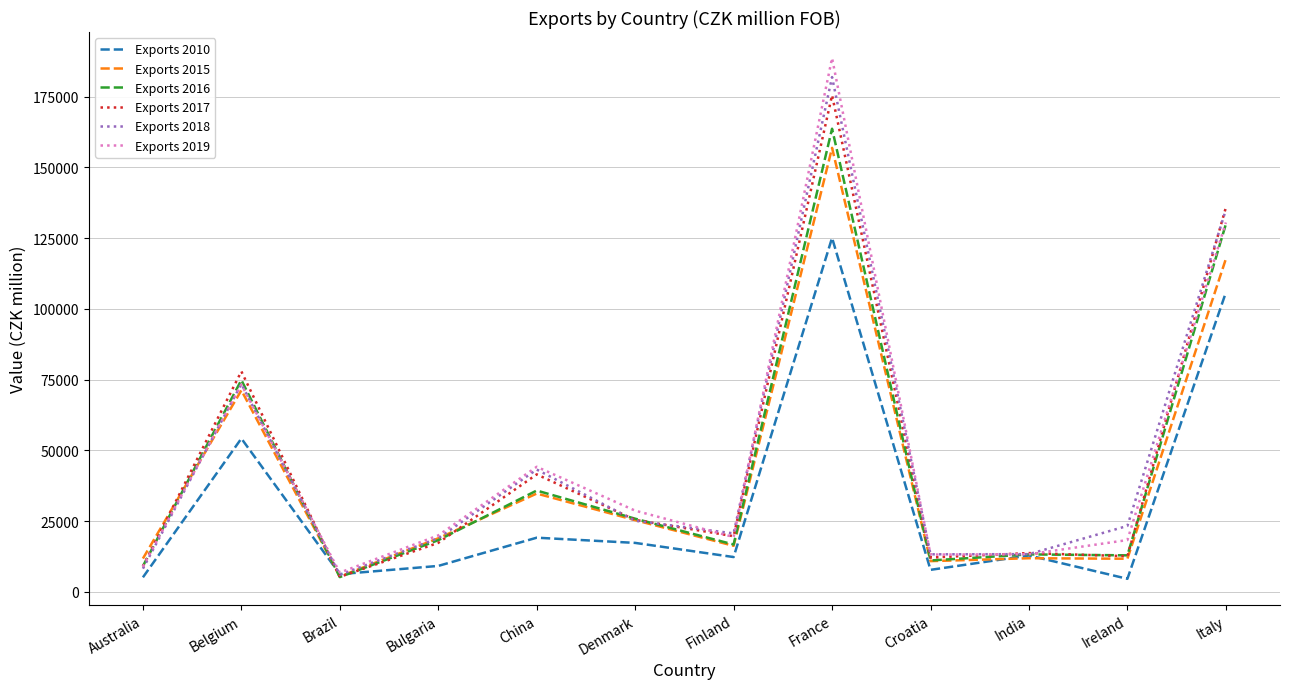

Which series changed the most between Australia and Finland?

Exports 2018